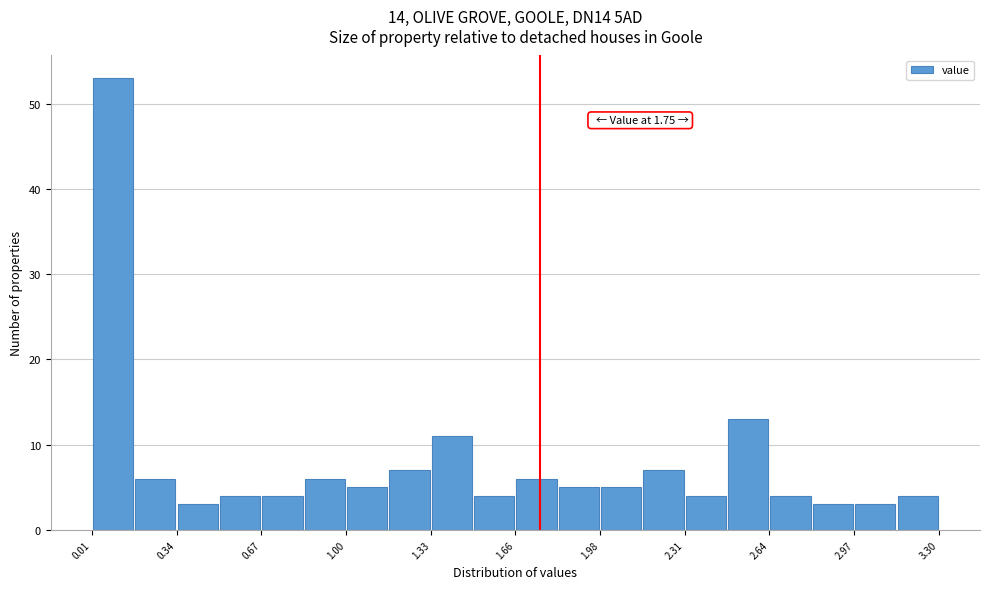

Around what value on the x-axis is the tallest bar? Give the approximate position of its centre, as read against the axis.

0.10